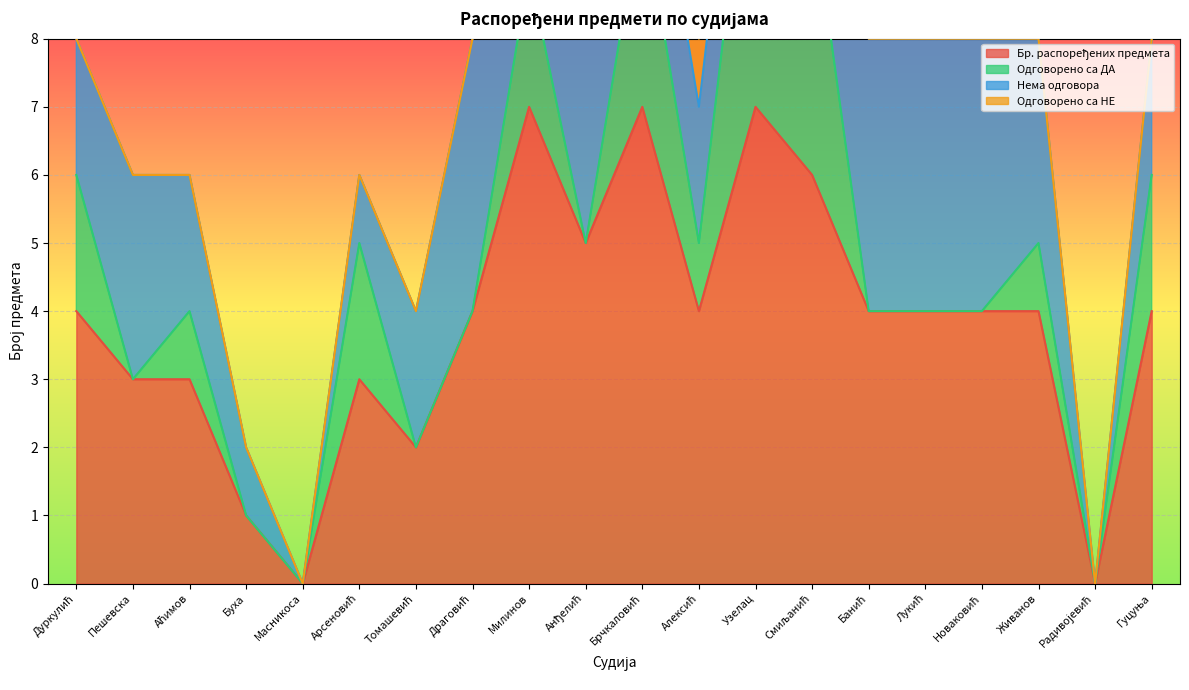

What is the difference between the maximum and minimum values in the Нема одговора series?

5